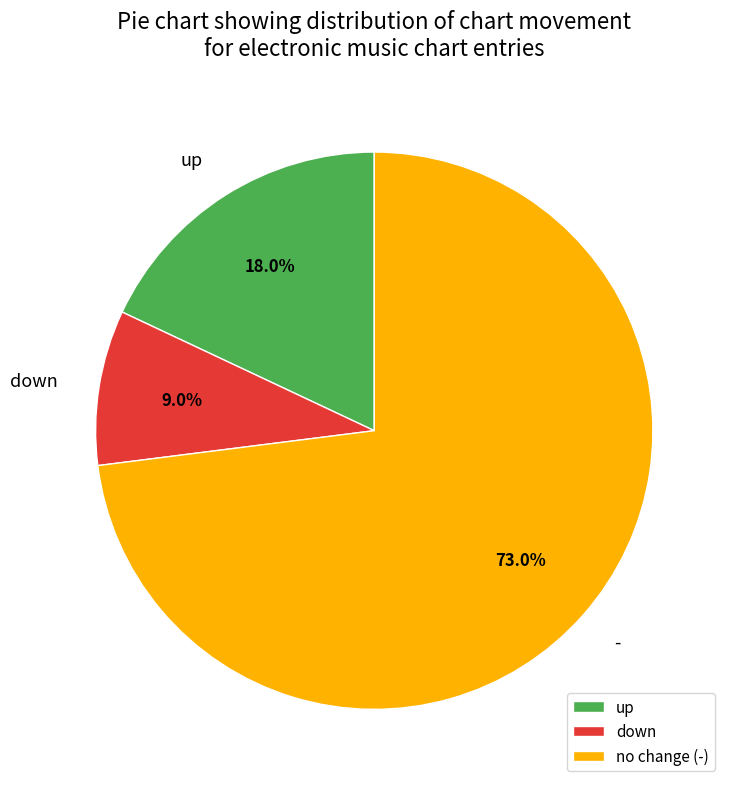

What percentage do down and no change (-) together represent?

82.0%